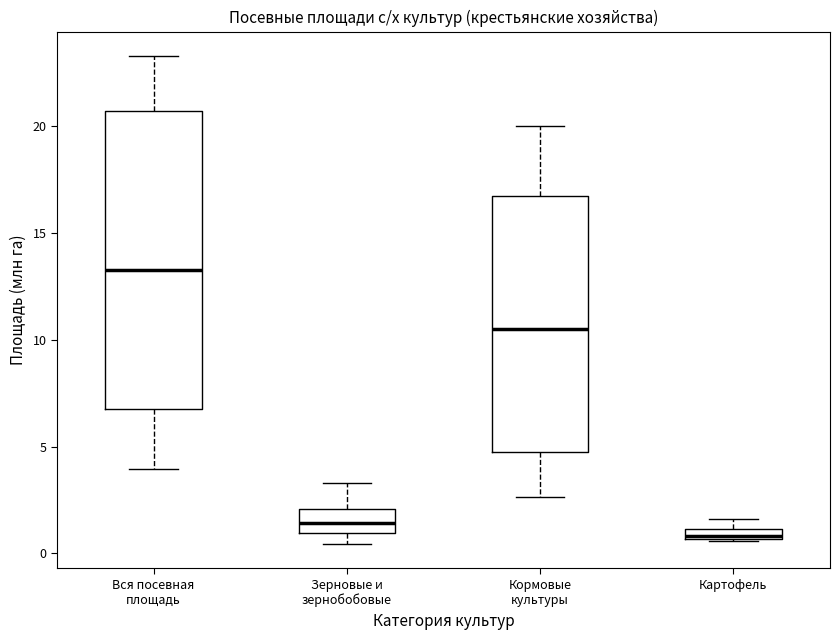

Where does the median line of the box for Кормовые культуры sit on the y-axis? The values are not printed on the chart, so give them approximately, as read against the axis.

10.5